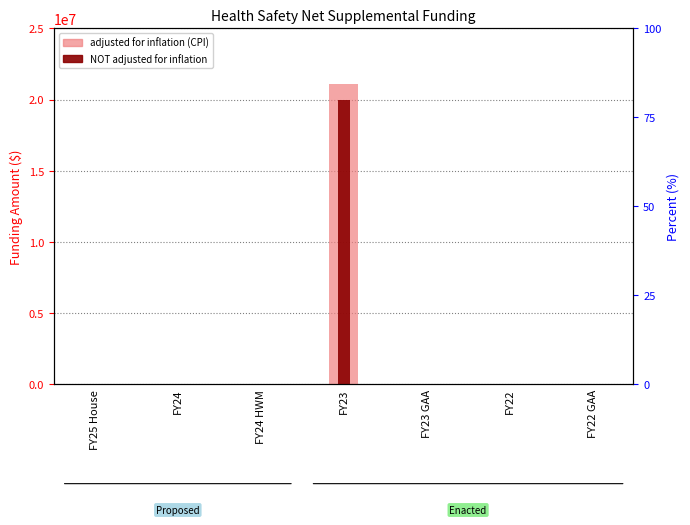

How many series are shown in this chart?

2